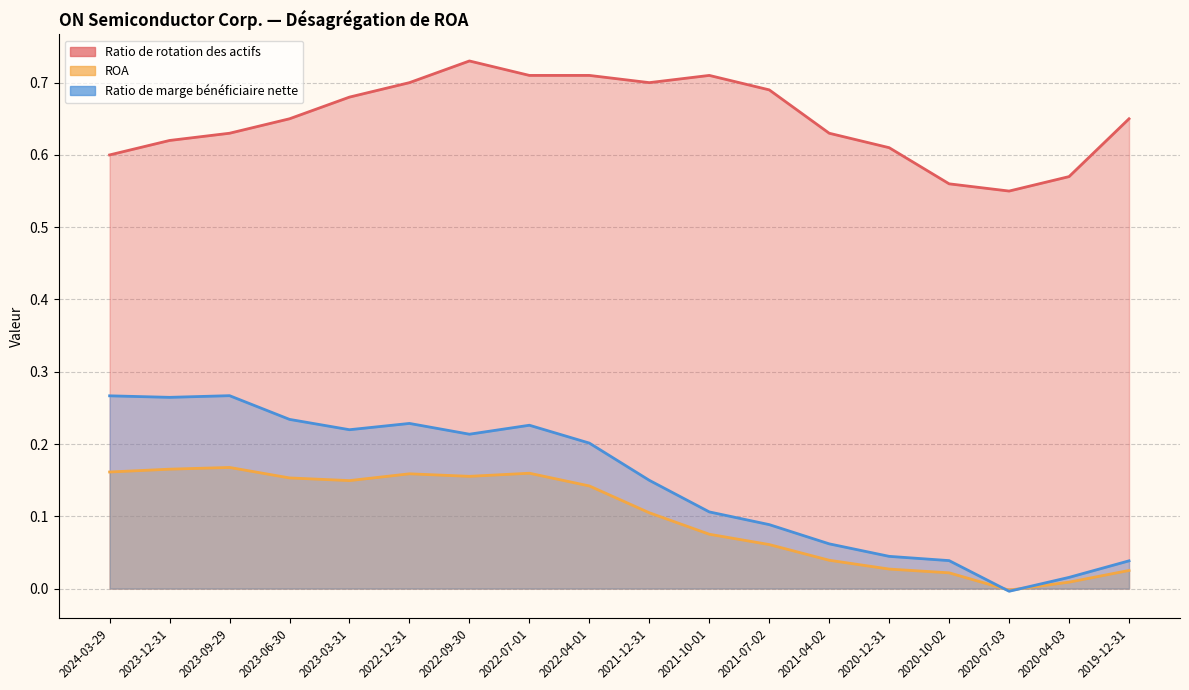

How many lines are shown in the chart?

3